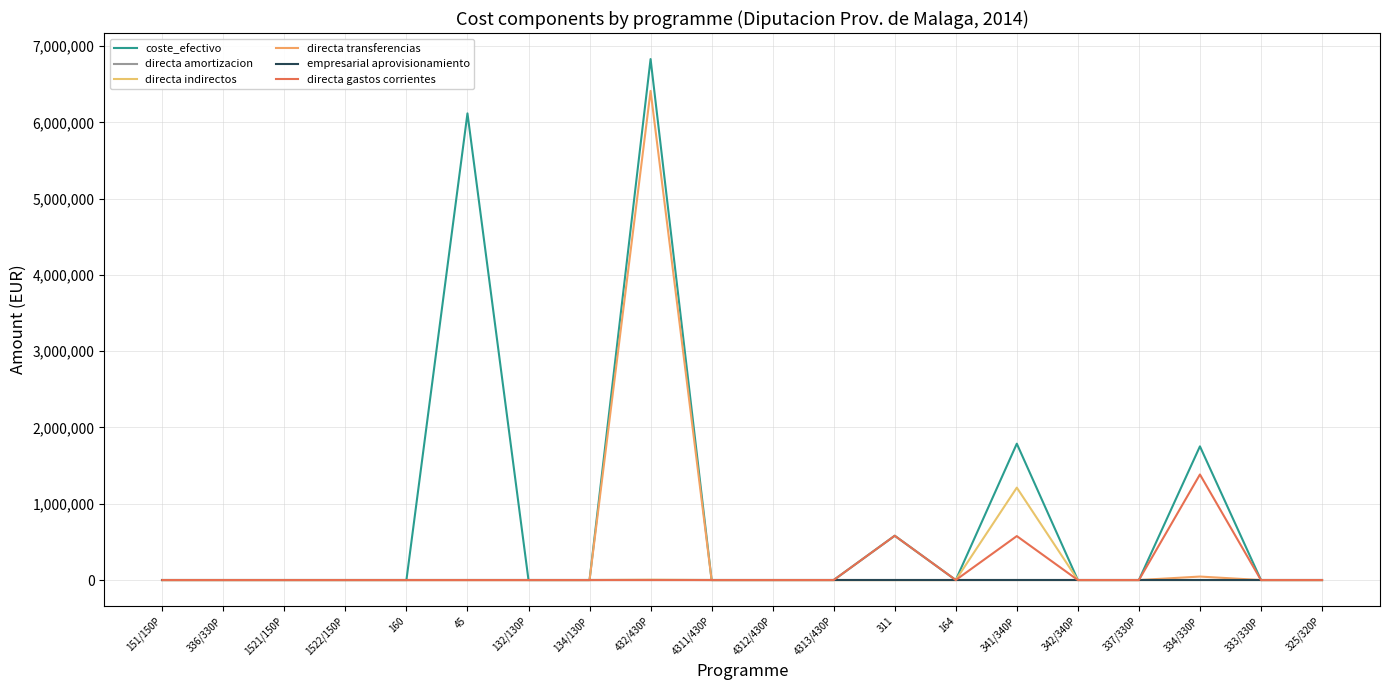

Does the chart have visible grid lines?

Yes